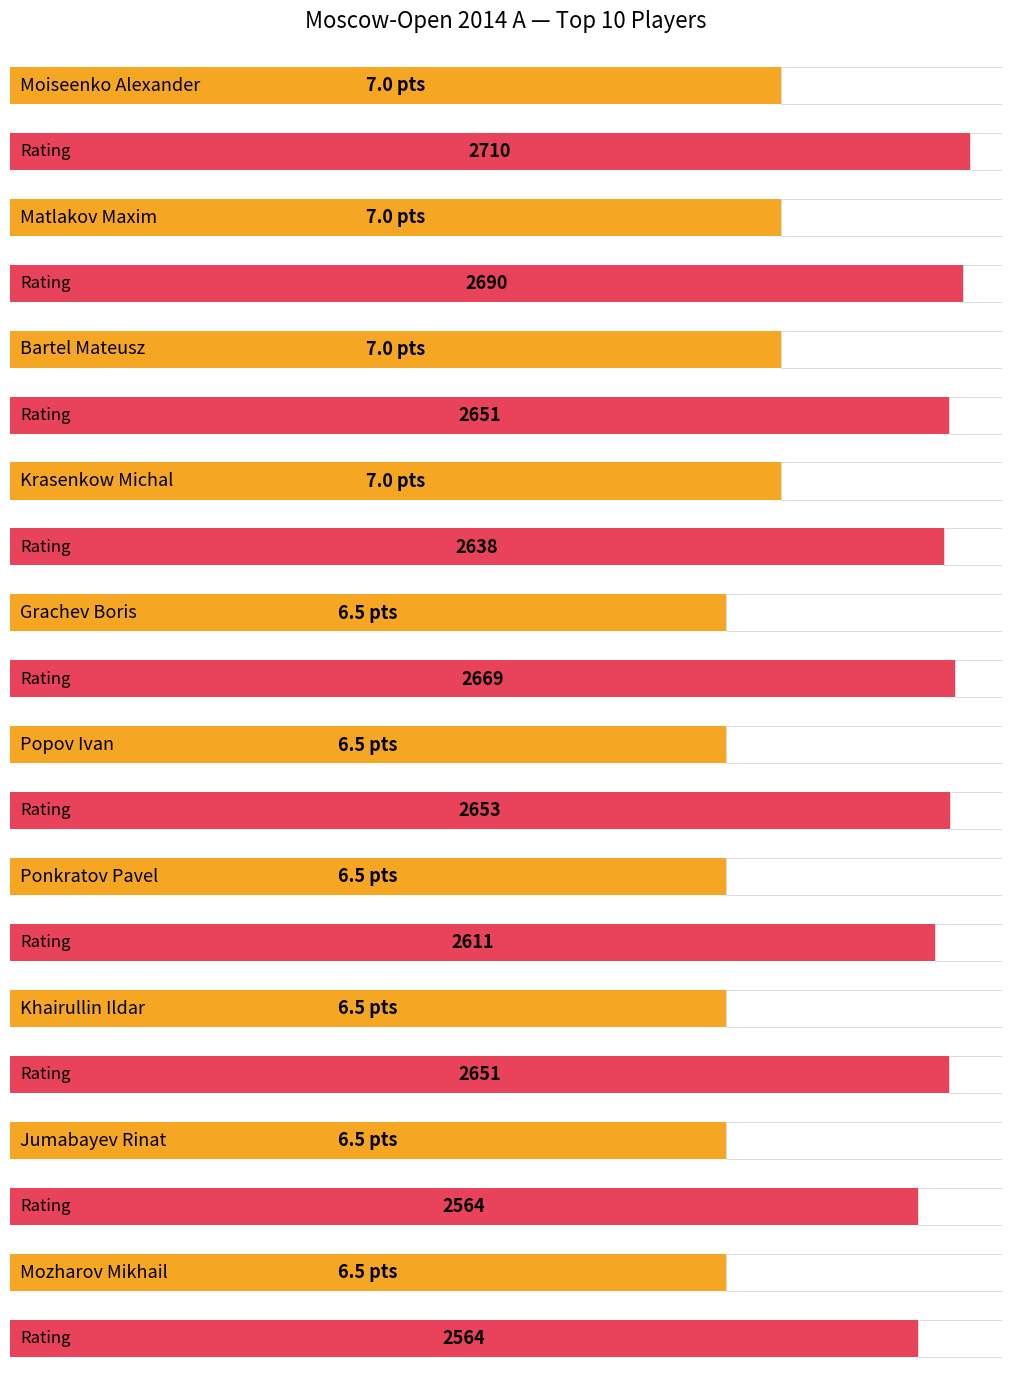

Which series has the widest spread of values?

Rating